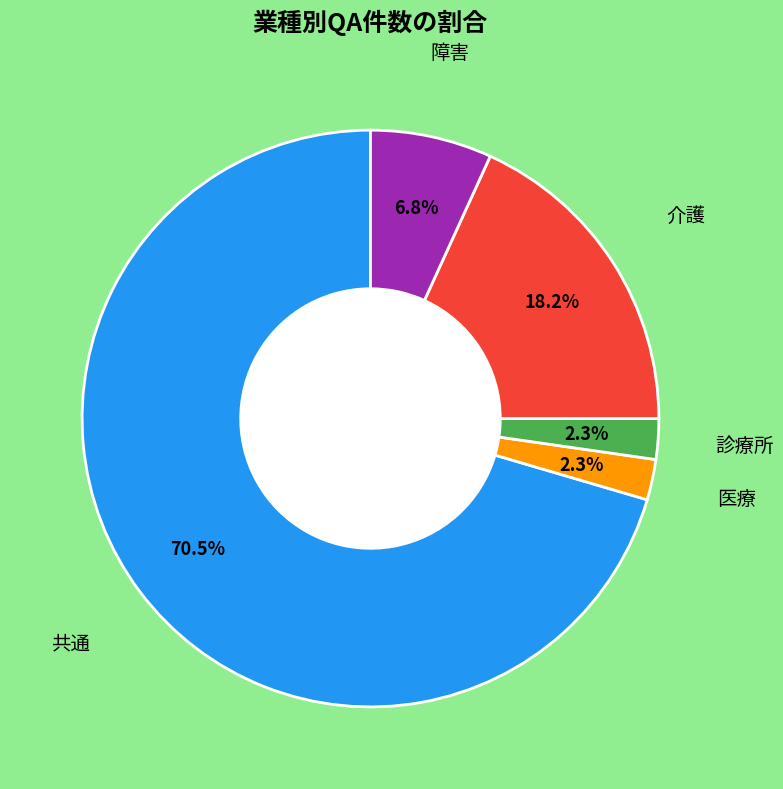

Is there any slice that represents more than half of the pie?

Yes